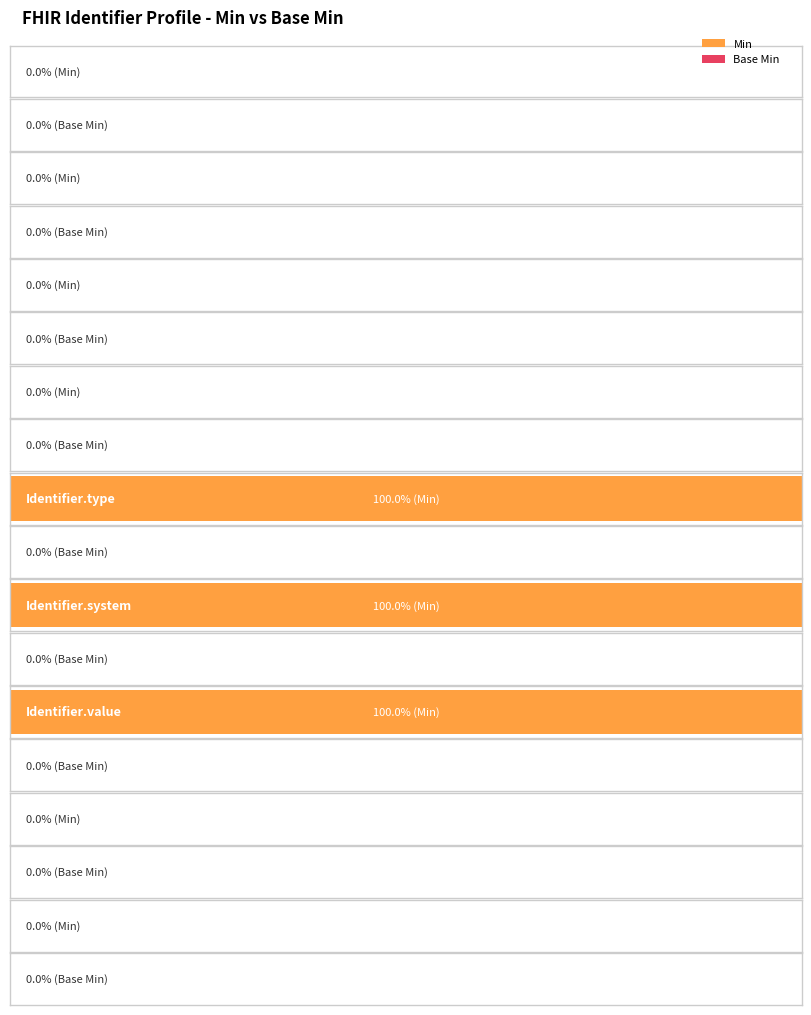

At which category is the sum across all series the highest?

Identifier.type